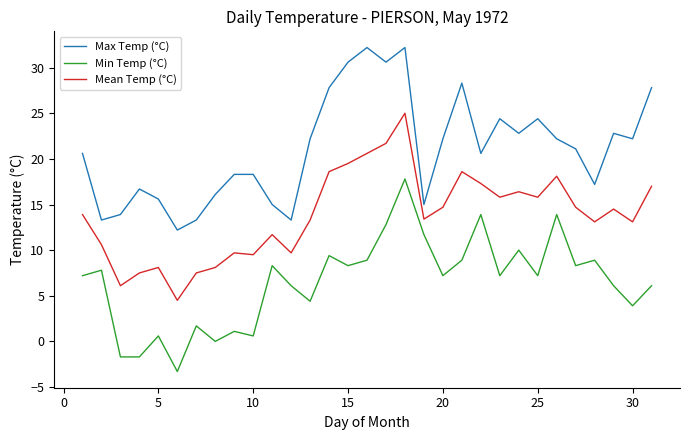

List the series in order of their peak value, highest first.

Max Temp (°C), Mean Temp (°C), Min Temp (°C)